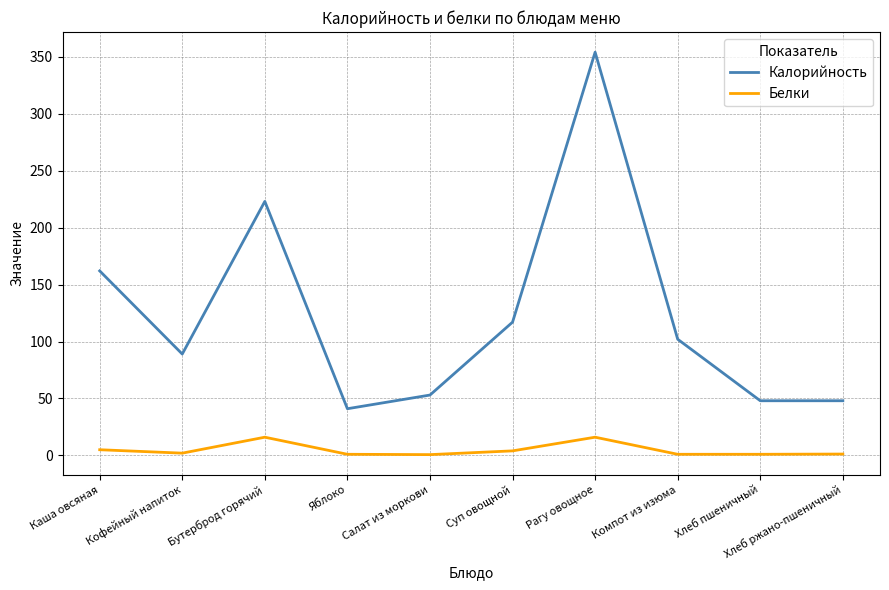

Which label corresponds to the largest value in the chart?

Рагу овощное